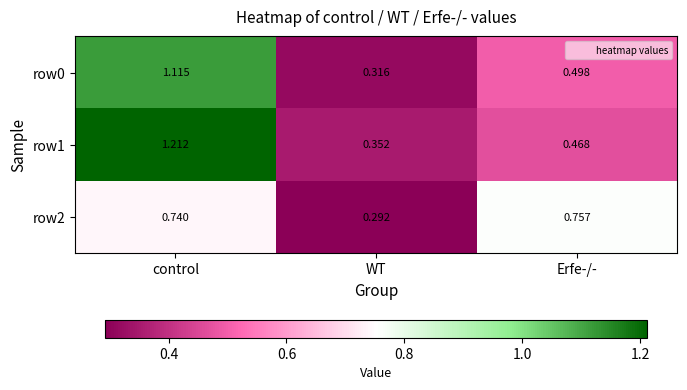

At which label is row0 closest to 0?

WT